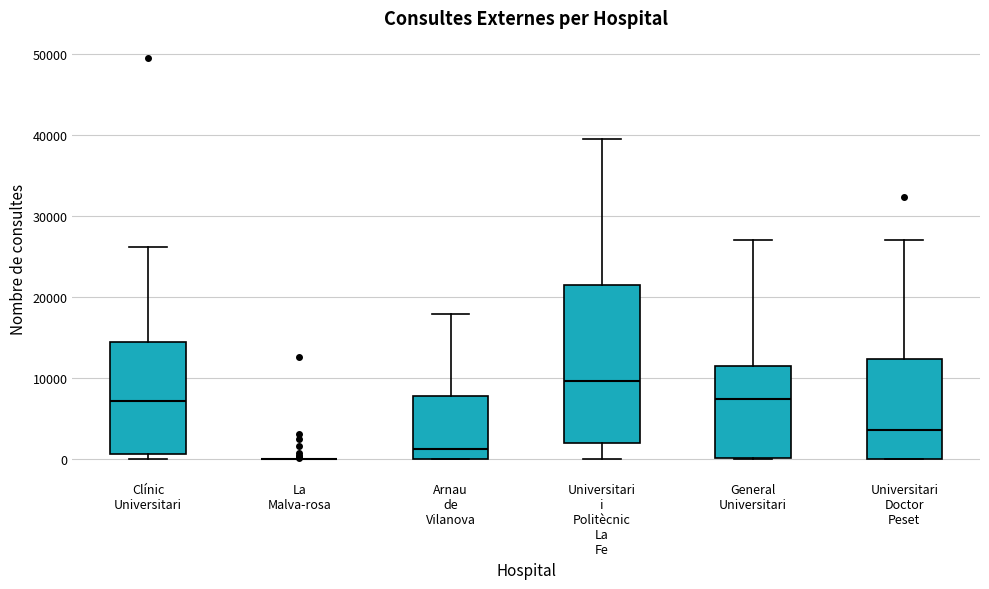

Reading left to right, transcribe this box plot: for each box, give where its median line is, the range the box spans, and where its two whiskers end, as read against the y-axis. The values are not printed on the chart, so give them approximately, as read against the axis.

Clínic Universitari: median 7000, box 1000 to 14000, whiskers 0 to 26000
La Malva-rosa: box collapsed to a line at 0, whiskers 0 to 0
Arnau de Vilanova: median 1000, box 0 to 8000, whiskers 0 to 18000
Universitari i Politècnic La Fe: median 10000, box 2000 to 21000, whiskers 0 to 39000
General Universitari: median 7000, box 0 to 11000, whiskers 0 to 27000
Universitari Doctor Peset: median 4000, box 0 to 12000, whiskers 0 to 27000